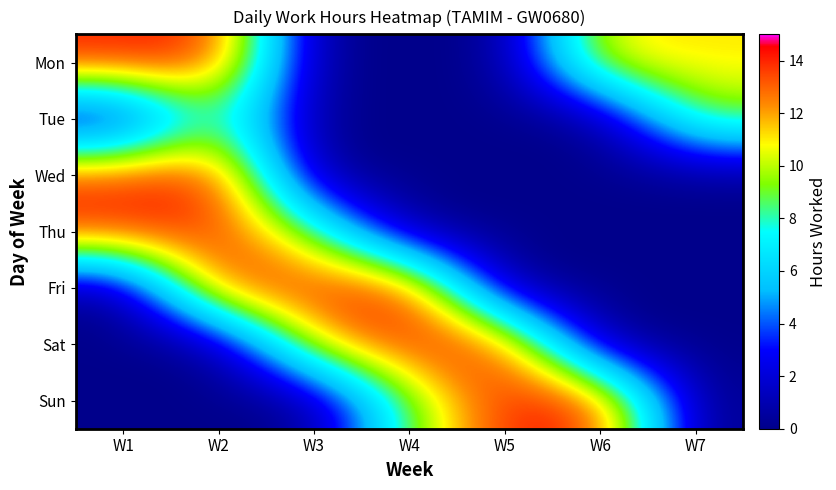

Count the number of categories in the chart.

7